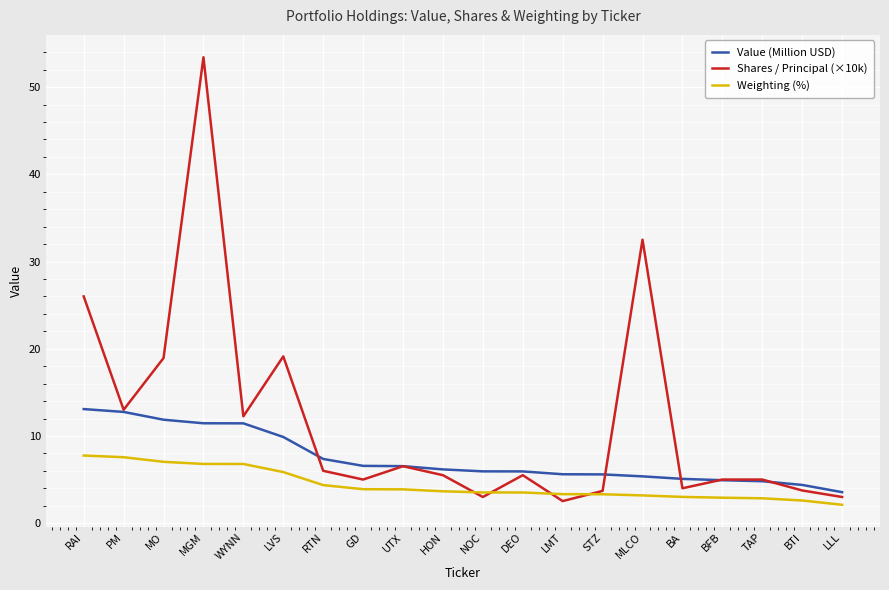

Which series has the largest total across all categories?

Shares / Principal (×10k)